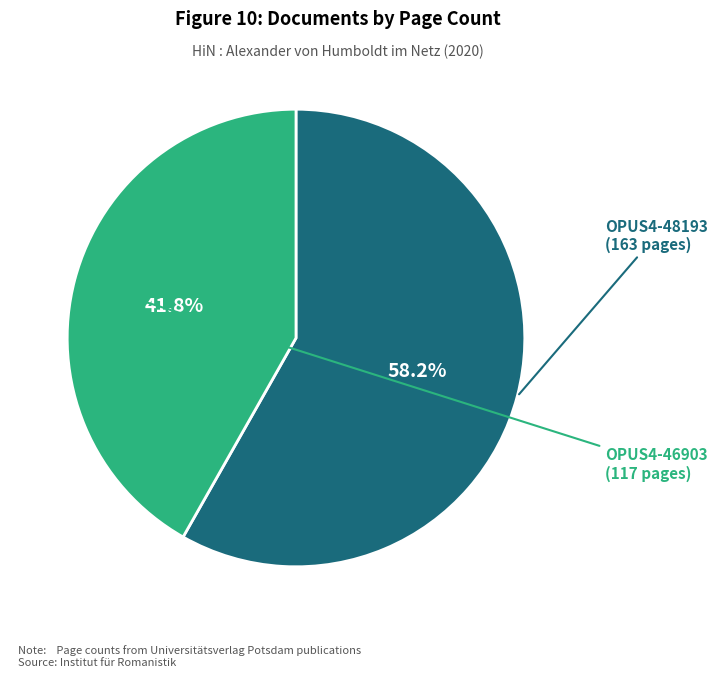

Does any single category account for the majority?

Yes